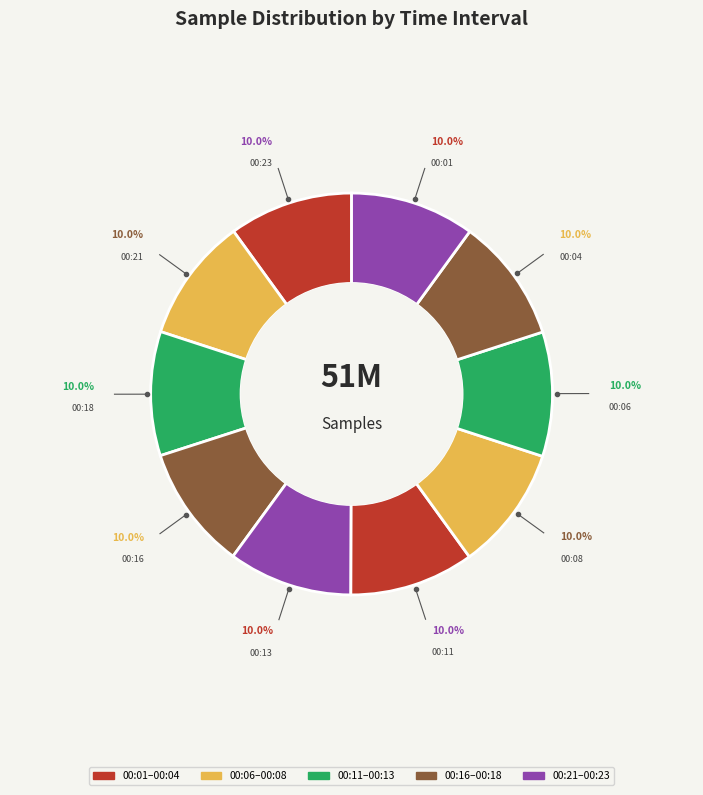

Which has a higher value, 00:21 or 00:23?

00:23